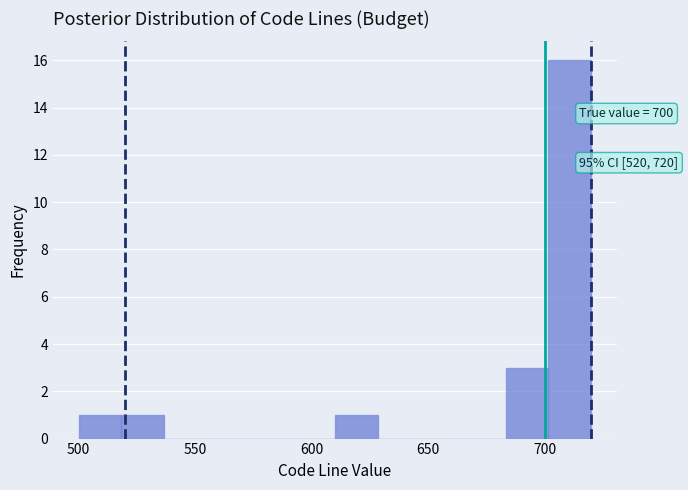

Read against the x-axis, roughly where is the centre of the tallest bar?

710